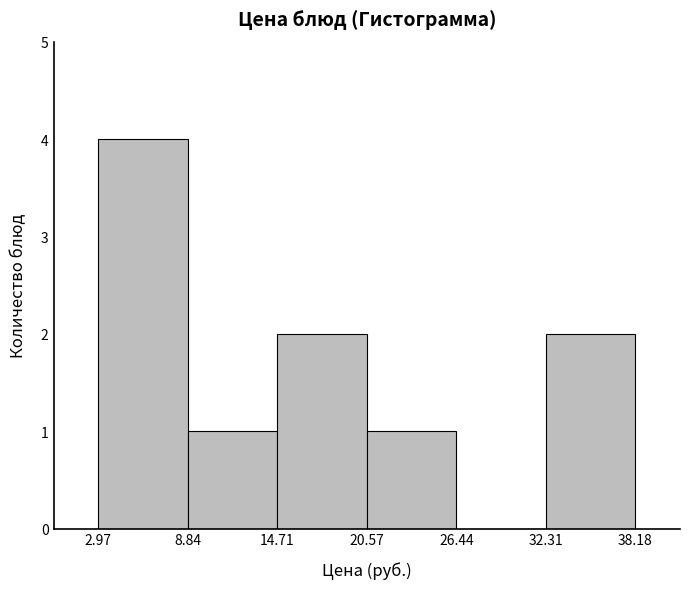

What is the height of the bar covering 2.97 to 8.84 on the x-axis? The values are not printed on the chart, so give them approximately, as read against the axis.

4